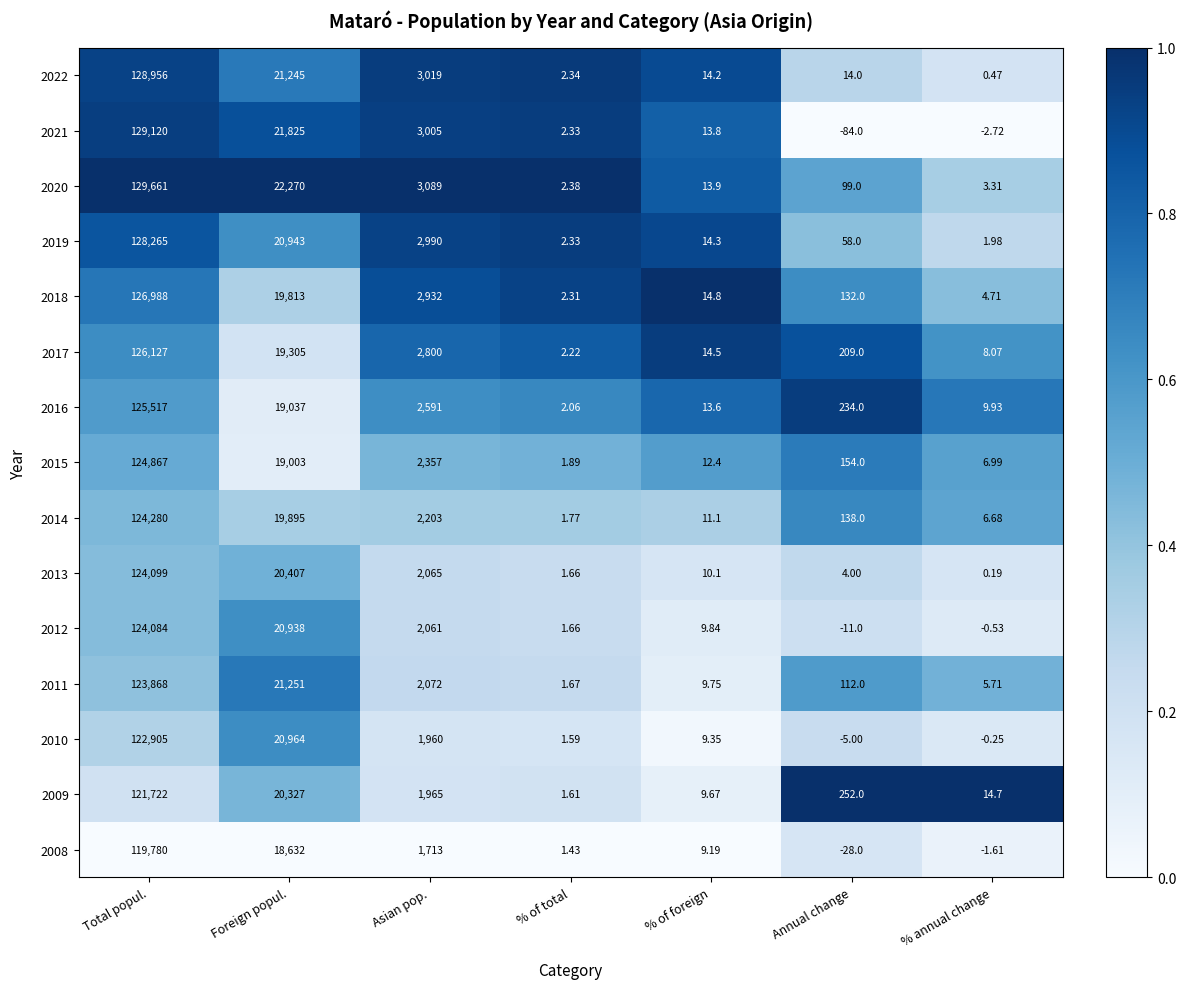

Which label corresponds to the largest value in the chart?

Total popul.